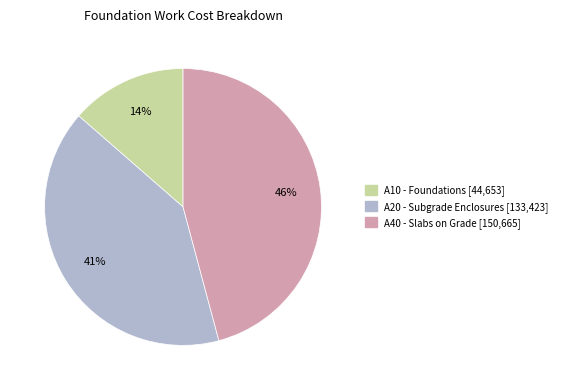

Which has a higher value, A20 - Subgrade Enclosures or A40 - Slabs on Grade?

A40 - Slabs on Grade